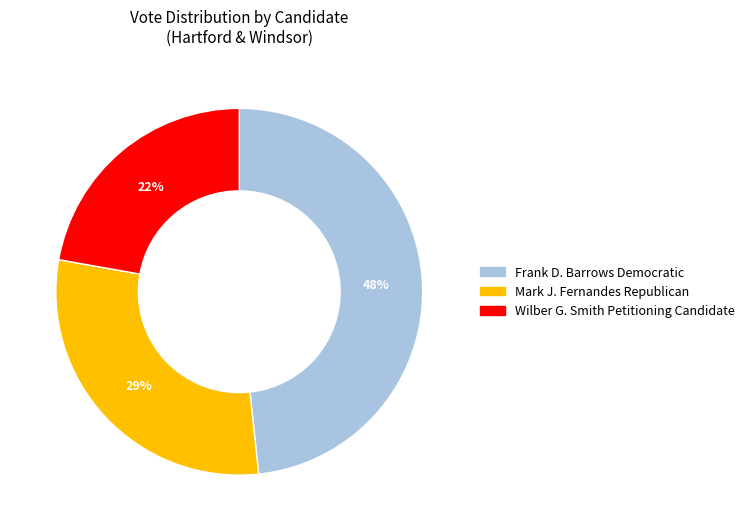

Between Frank D. Barrows Democratic and Wilber G. Smith Petitioning Candidate, which is larger?

Frank D. Barrows Democratic